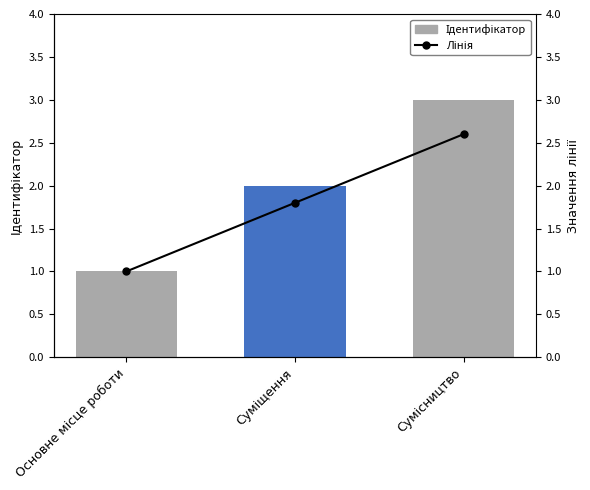

Reading left to right, transcribe all the data shown in this chart.

Ідентифікатор: Основне місце роботи=1.0	Суміщення=2.0	Сумісництво=3.0
Лінія: Основне місце роботи=1.0	Суміщення=1.8	Сумісництво=2.6